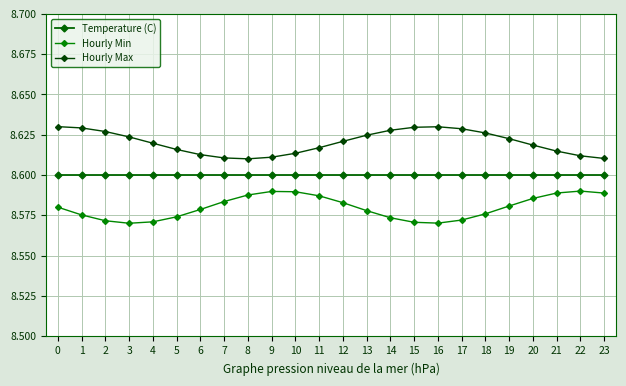

What is the total value across all series at 16?

25.8